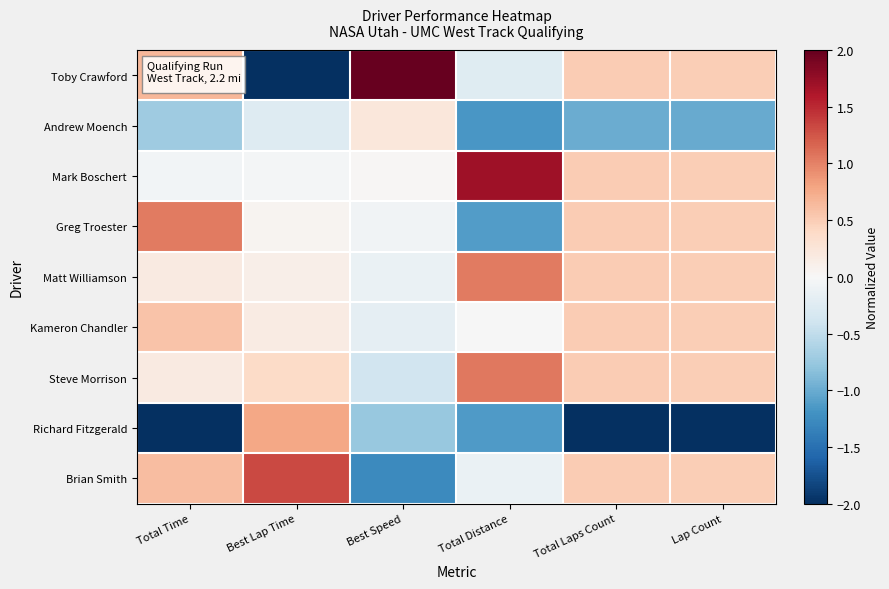

What is the greatest value displayed?

2.6